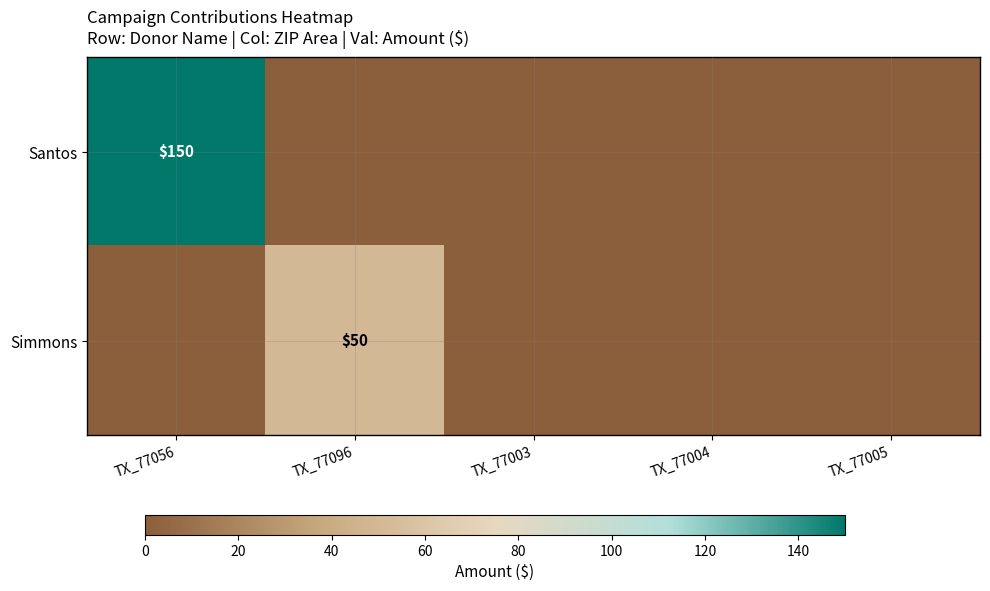

Is it true that Santos equals 90 at TX_77056?

False